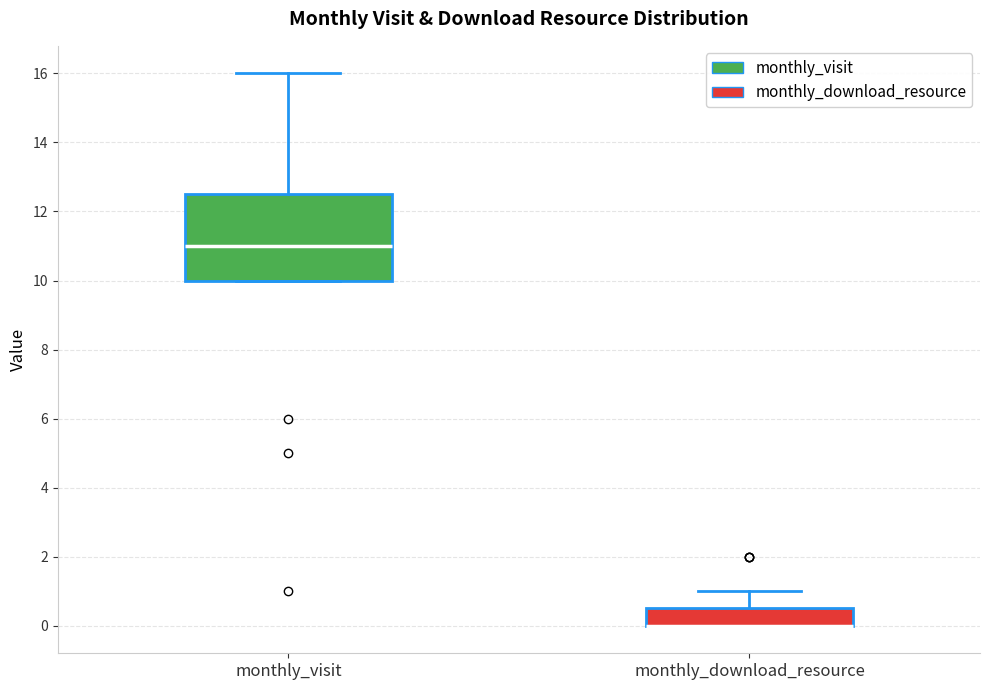

Reading left to right, read every box against the y-axis: the position of its median line, the range the box covers, and the ends of its whiskers. The values are not printed on the chart, so give them approximately, as read against the axis.

monthly_visit: median 11.0, box 10.0 to 12.6, whiskers 10.0 to 16.0
monthly_download_resource: median 0.0 (drawn on the box's lower edge), box 0.0 to 0.6, whiskers 0.0 to 1.0